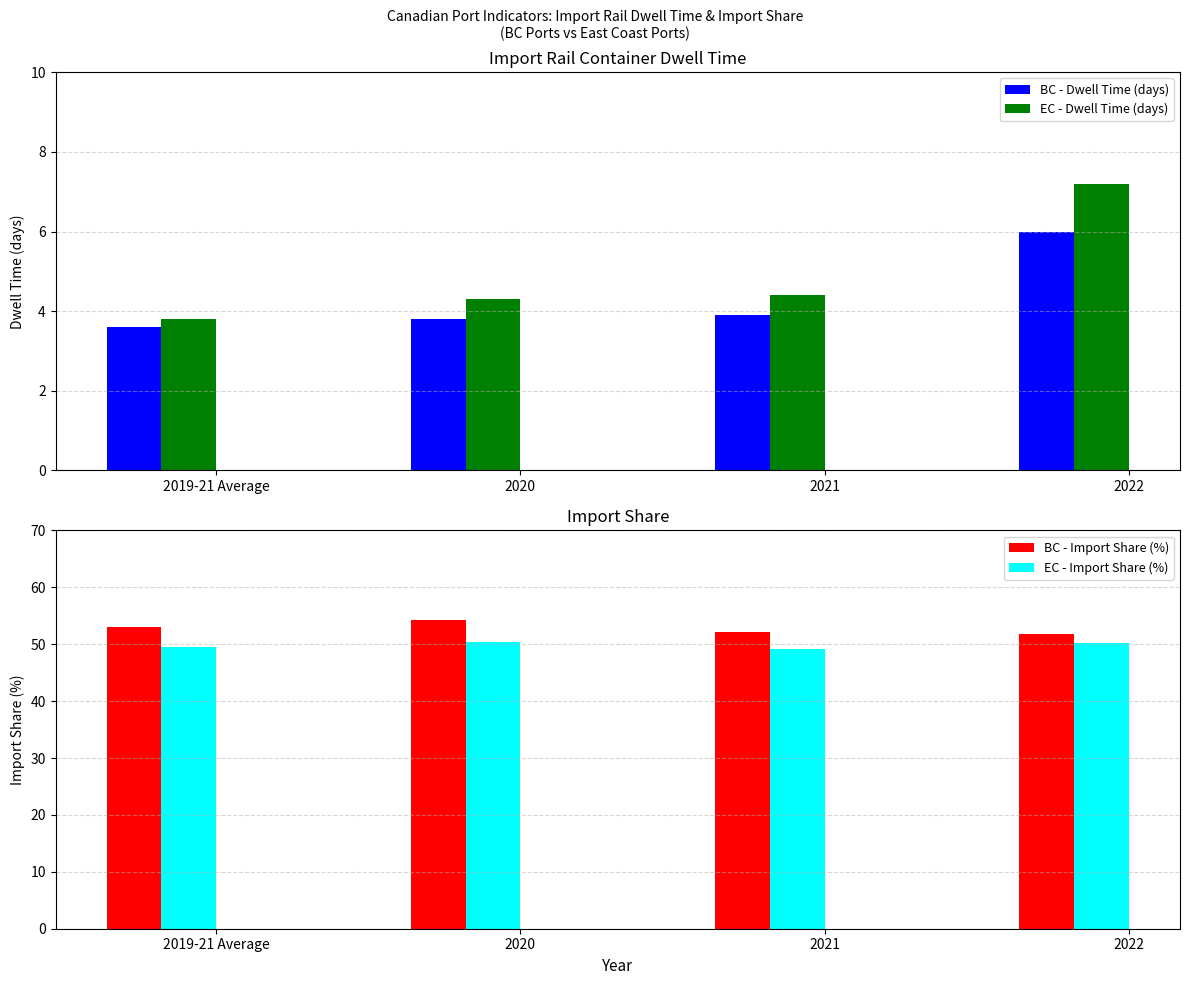

At which category is the sum across all series the highest?

2022